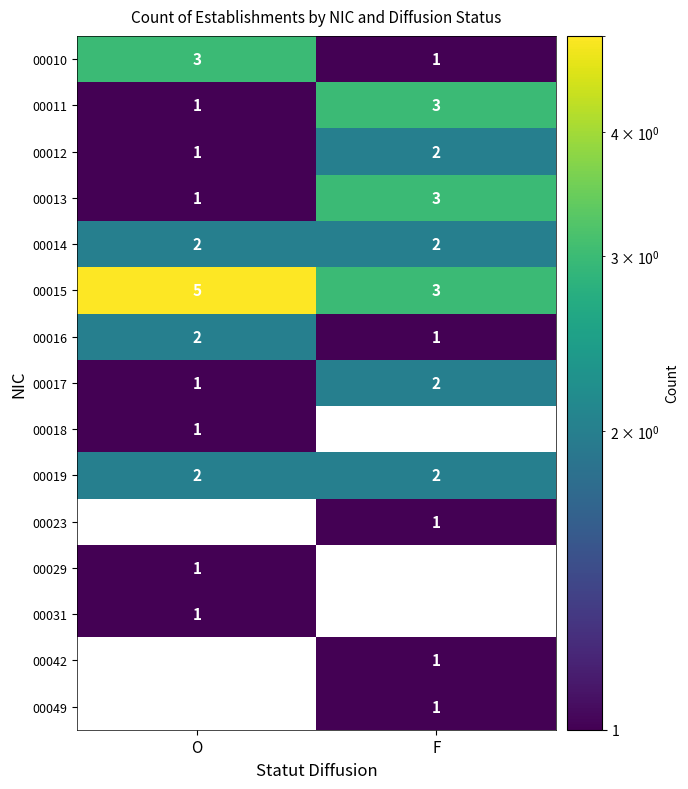

What is the sum of the 00016 values at O and F?

3